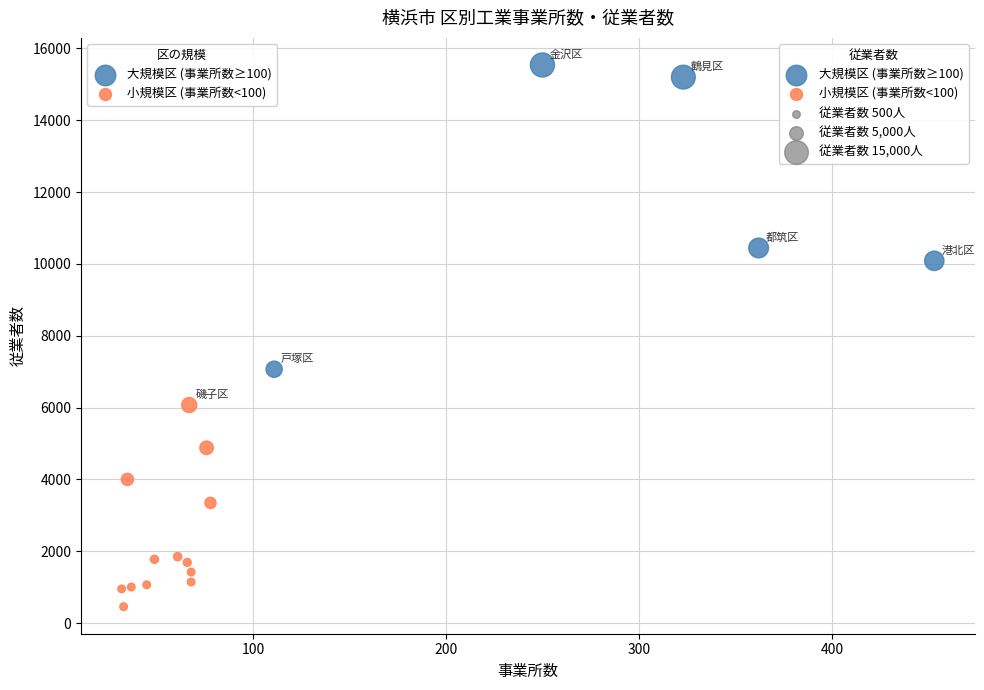

Which series reaches the maximum Y coordinate?

大規模区 (事業所数≥100)